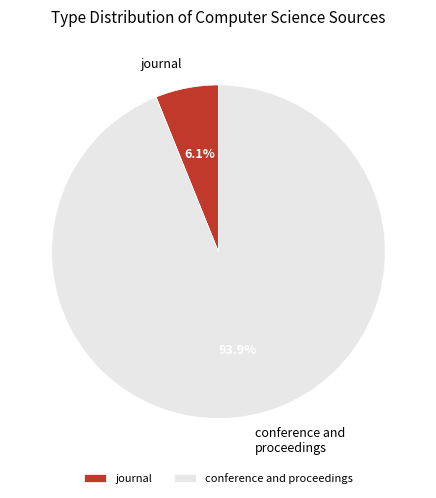

What is the majority slice?

conference and proceedings